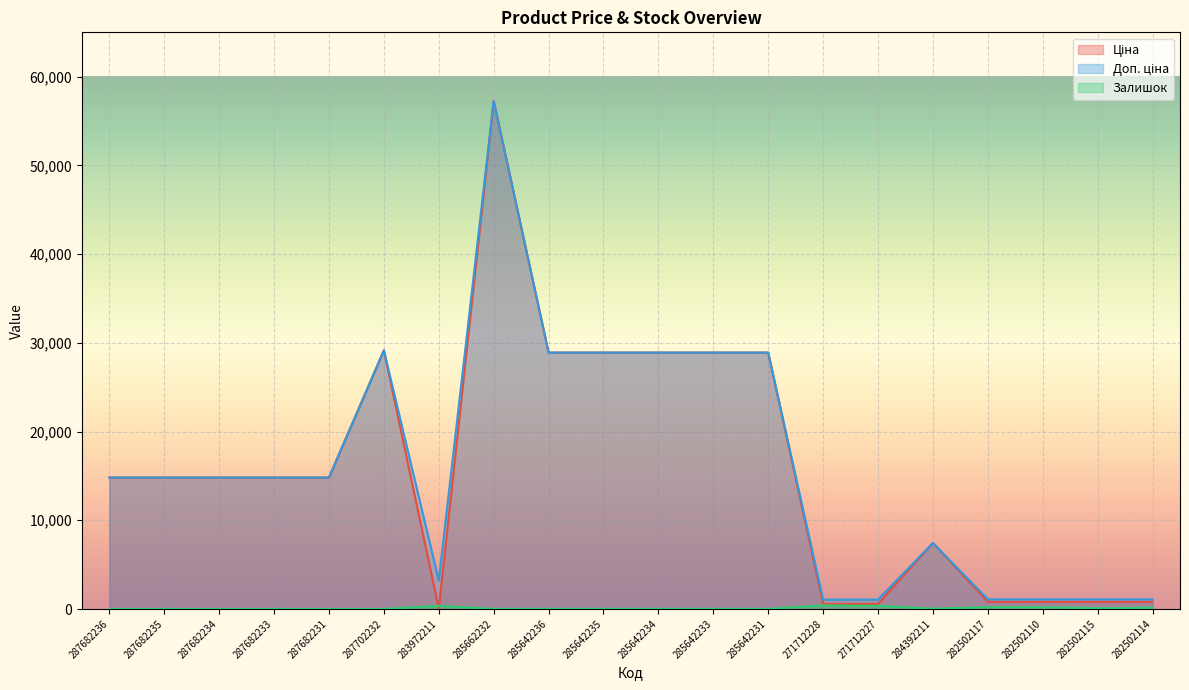

Rank the categories by Ціна value from lowest to highest.

283972211, 271712228, 271712227, 282502117, 282502110, 282502115, 282502114, 284392211, 287682236, 287682235, 287682234, 287682233, 287682231, 285642236, 285642235, 285642234, 285642233, 285642231, 287702232, 285662232